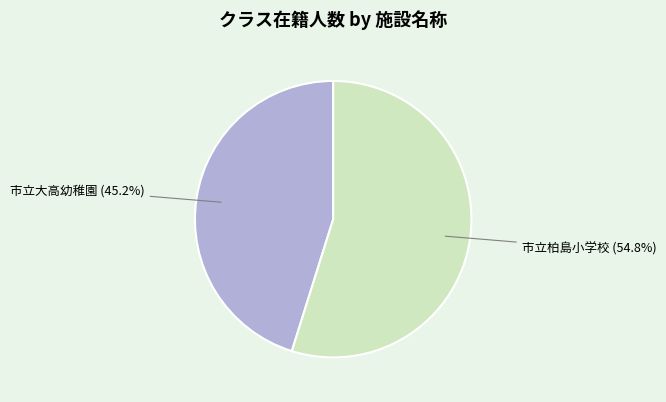

Does any single category account for the majority?

Yes